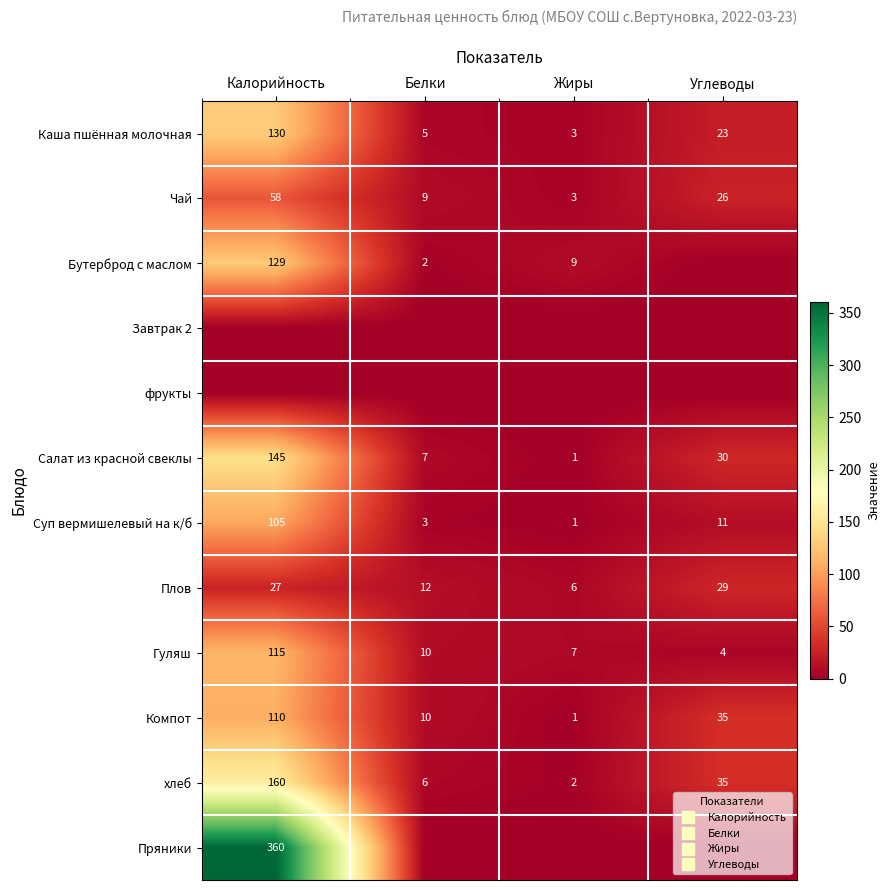

The value of Салат из красной свеклы at Жиры is 1. True or false?

True